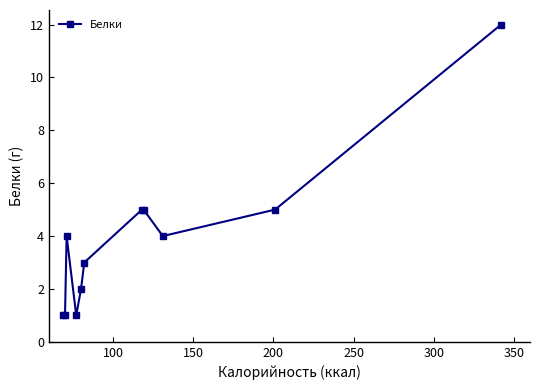

What is the value of the 11th point from the left?

12